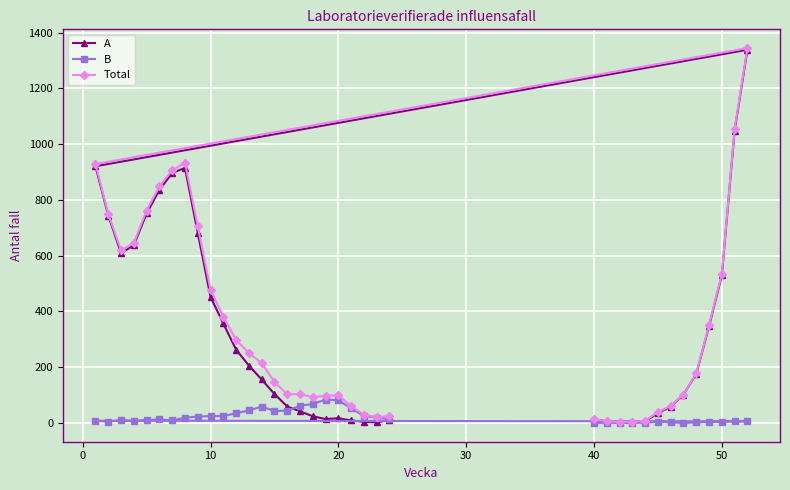

Which series has the largest total across all categories?

Total